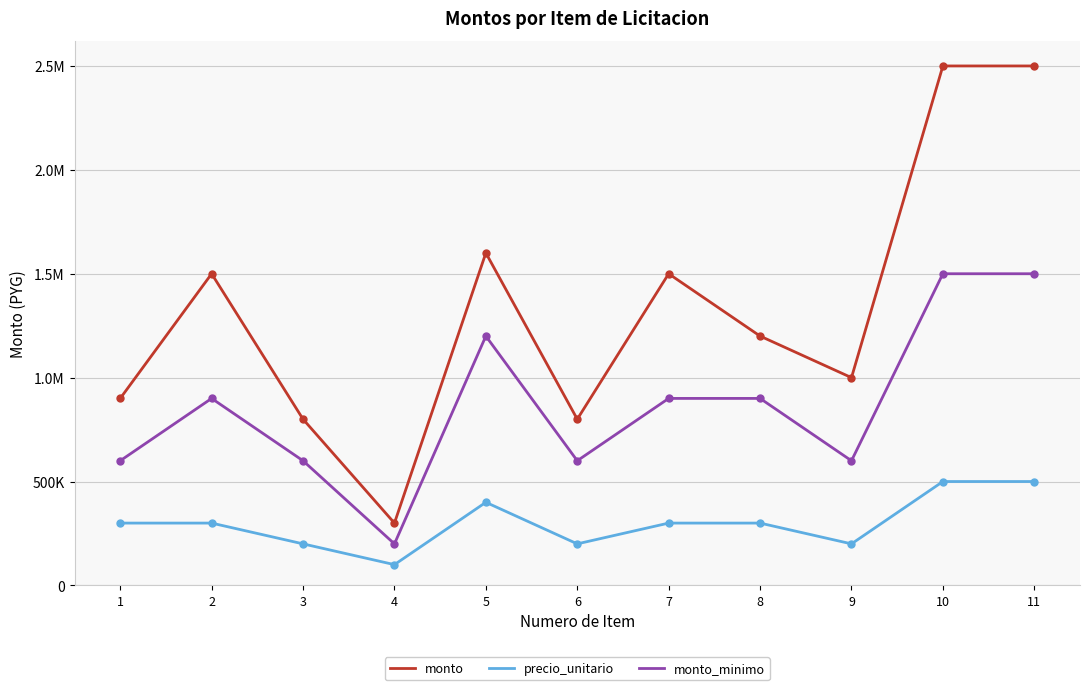

True or false: monto has a value of 265049 at 3.

False